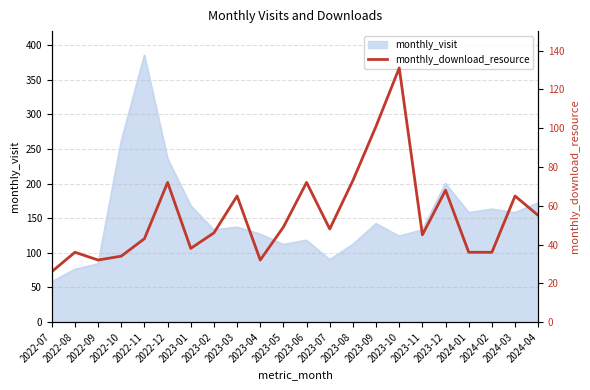

Reading left to right, list all the values displayed in this chart.

26	36	32	34	43	72	38	46	65	32	49	72	48	73	101	131	45	68	36	36	65	55